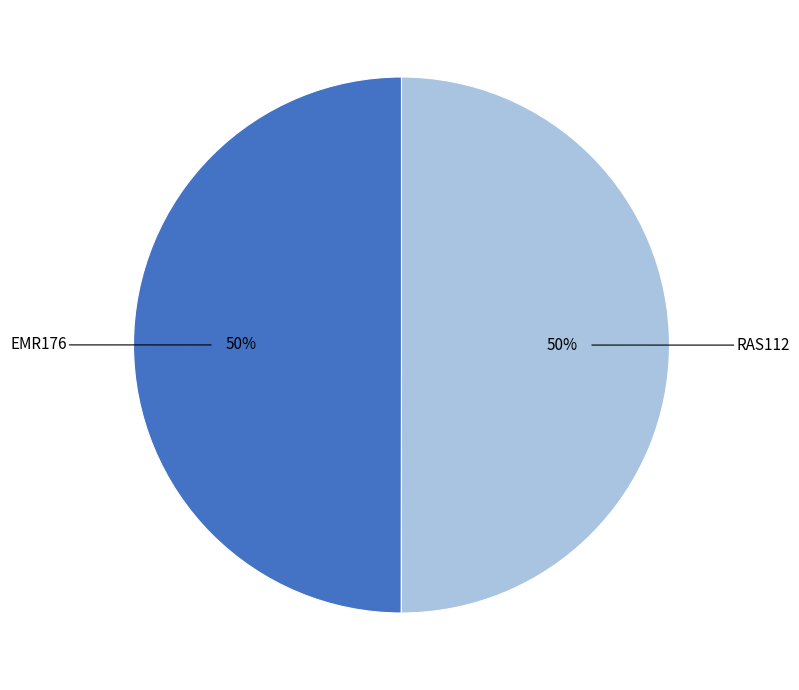

To the nearest percent, what portion does RAS112 represent?

50%